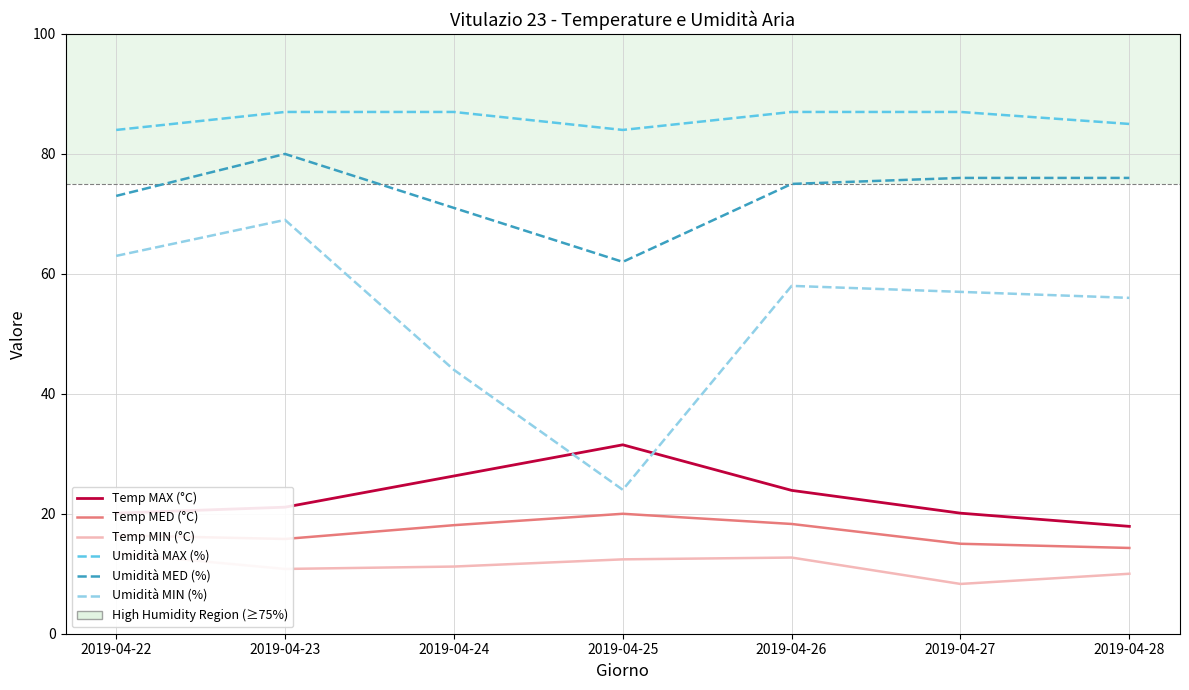

How many interior local peaks does the Temp MAX (°C) series have?

1